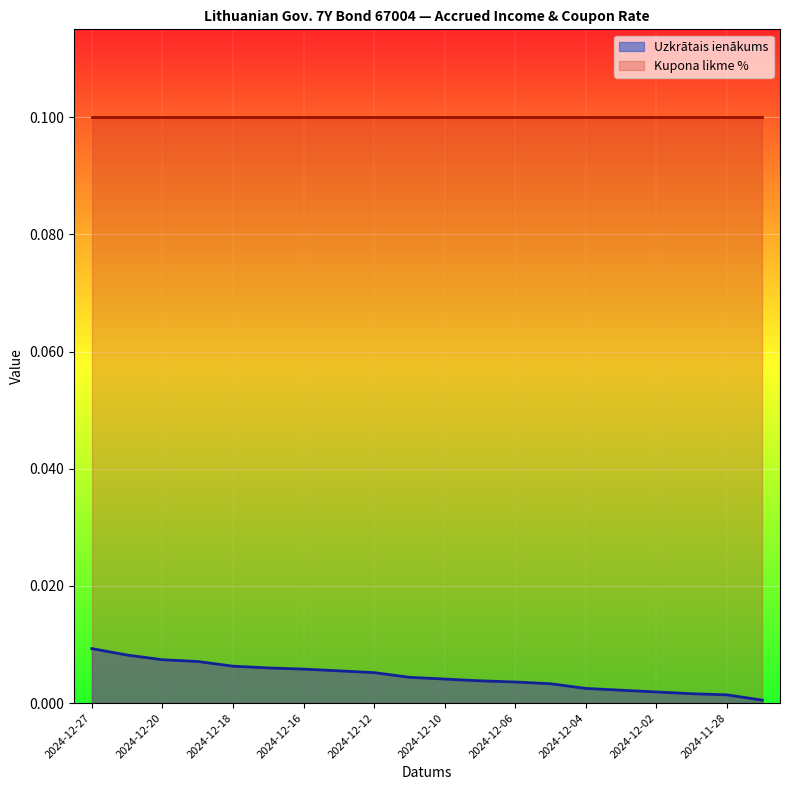

What is the label of the 17th point from the left?

2024-12-02